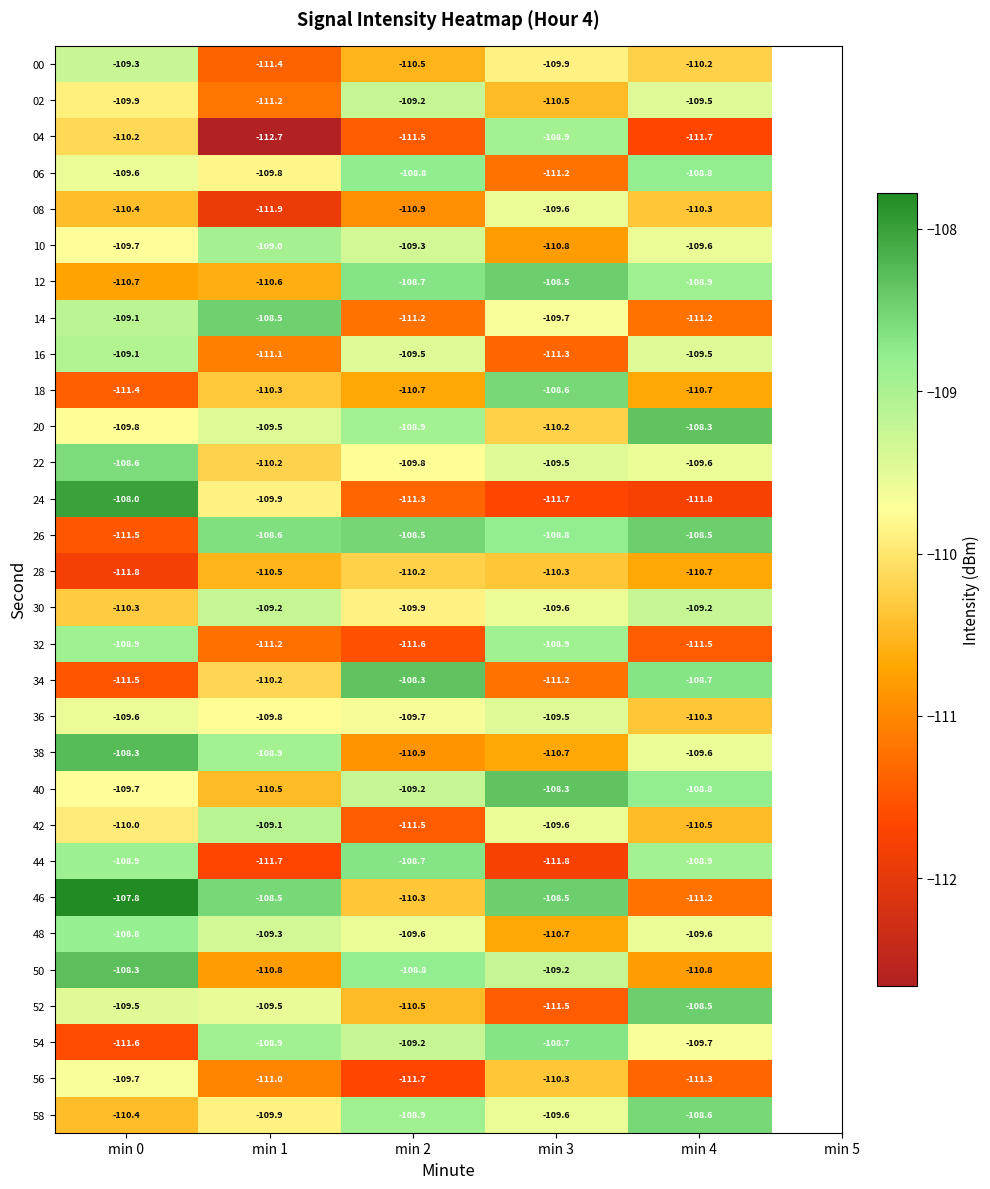

At which category is the sum across all series the highest?

min 0